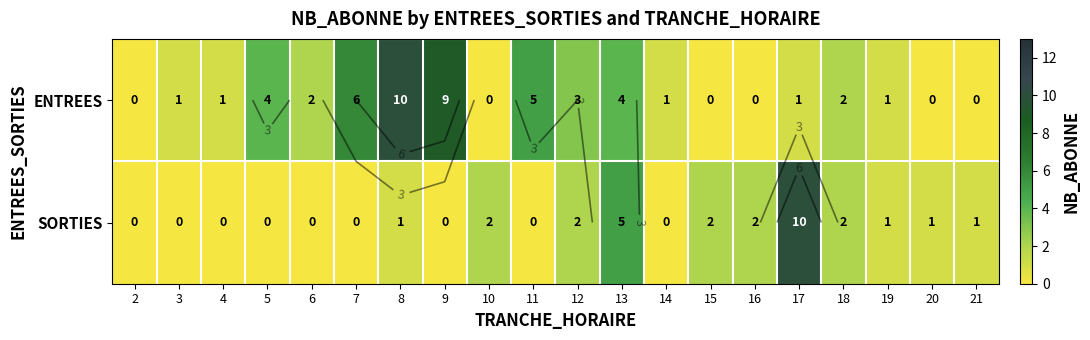

Which label corresponds to the smallest value in the chart?

2